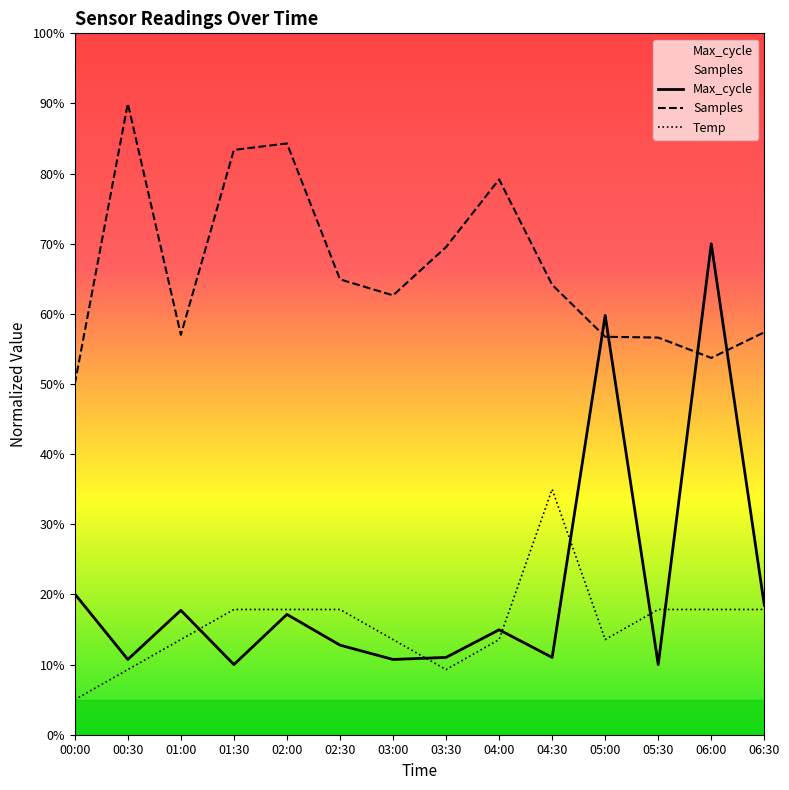

Is this an area chart (filled region under the line)?

No